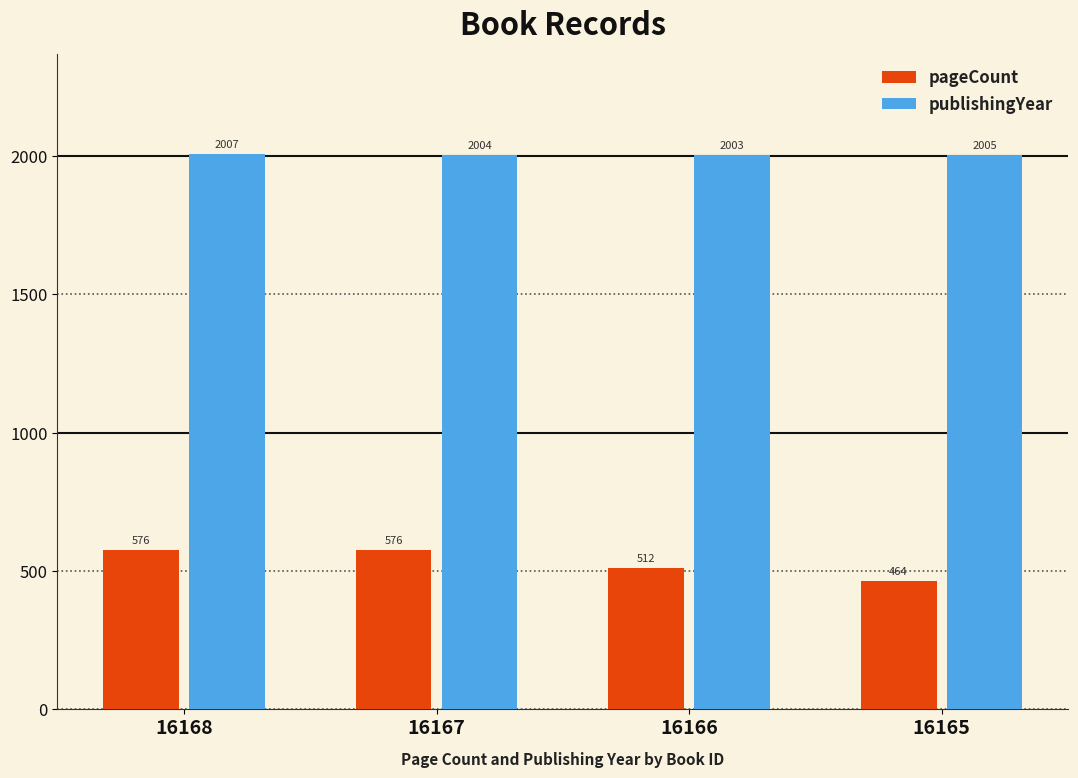

How many data points in publishingYear are less than 2005?

2